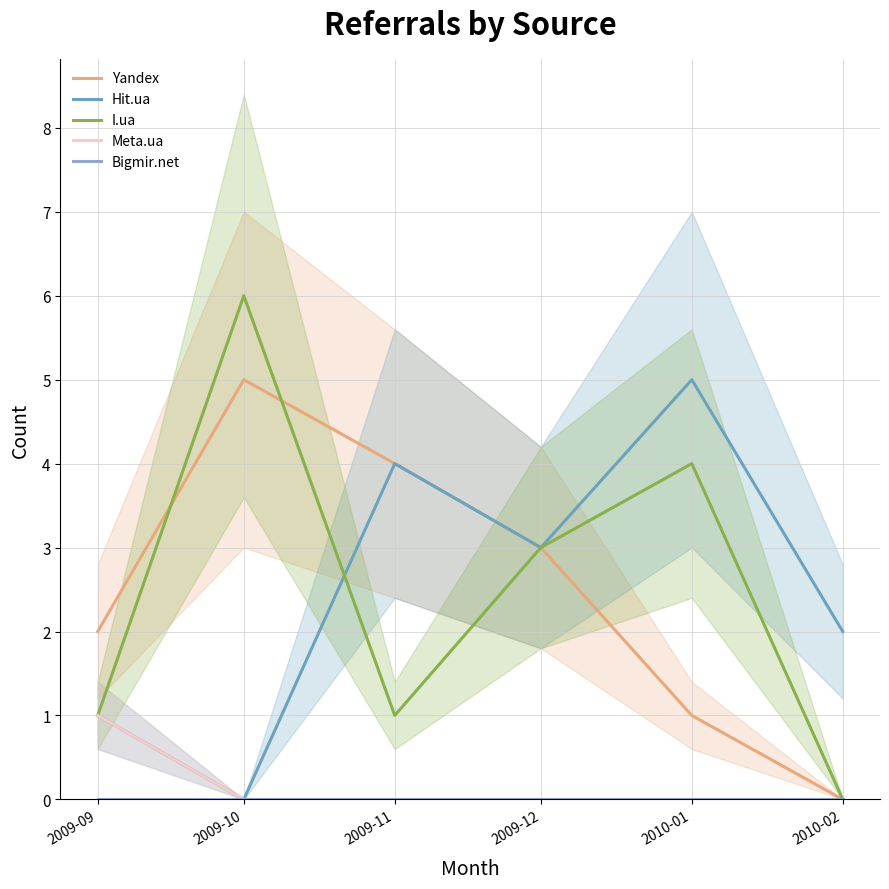

The value of I.ua at 2009-09 is 1. True or false?

True